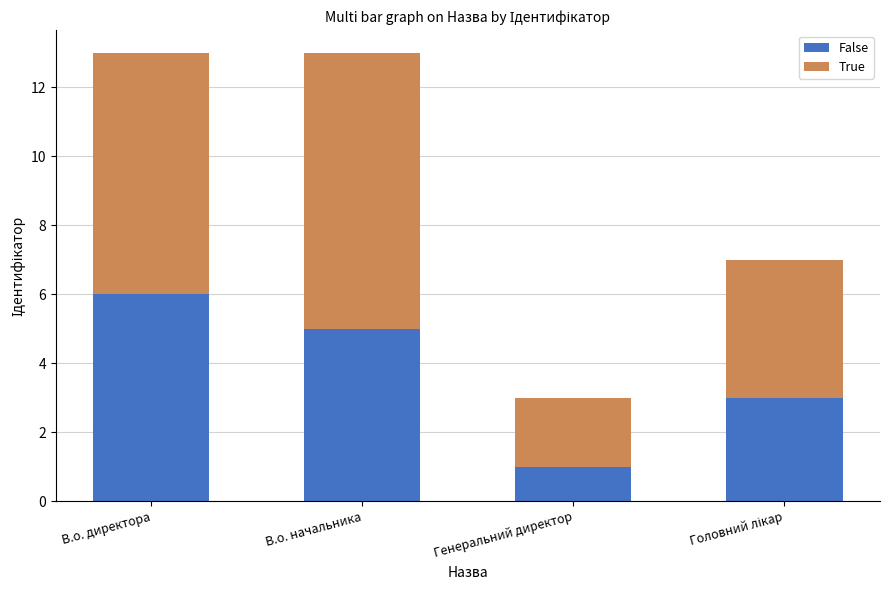

What is the difference between the False values at Генеральний директор and В.о. начальника?

4